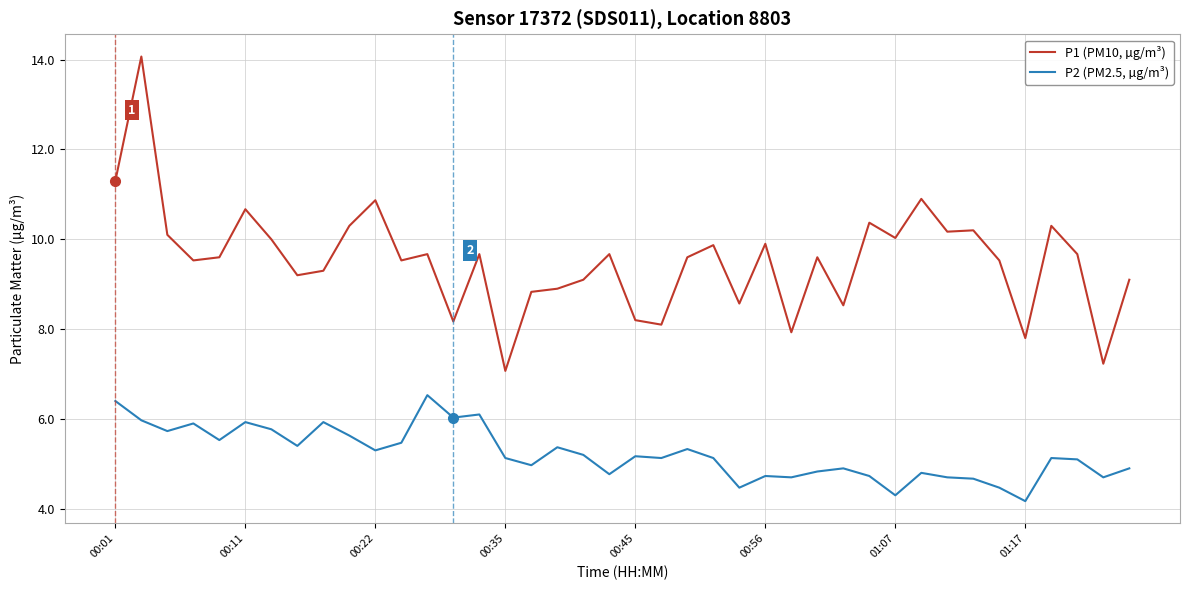

Which series has the largest total across all categories?

P1 (PM10, µg/m³)